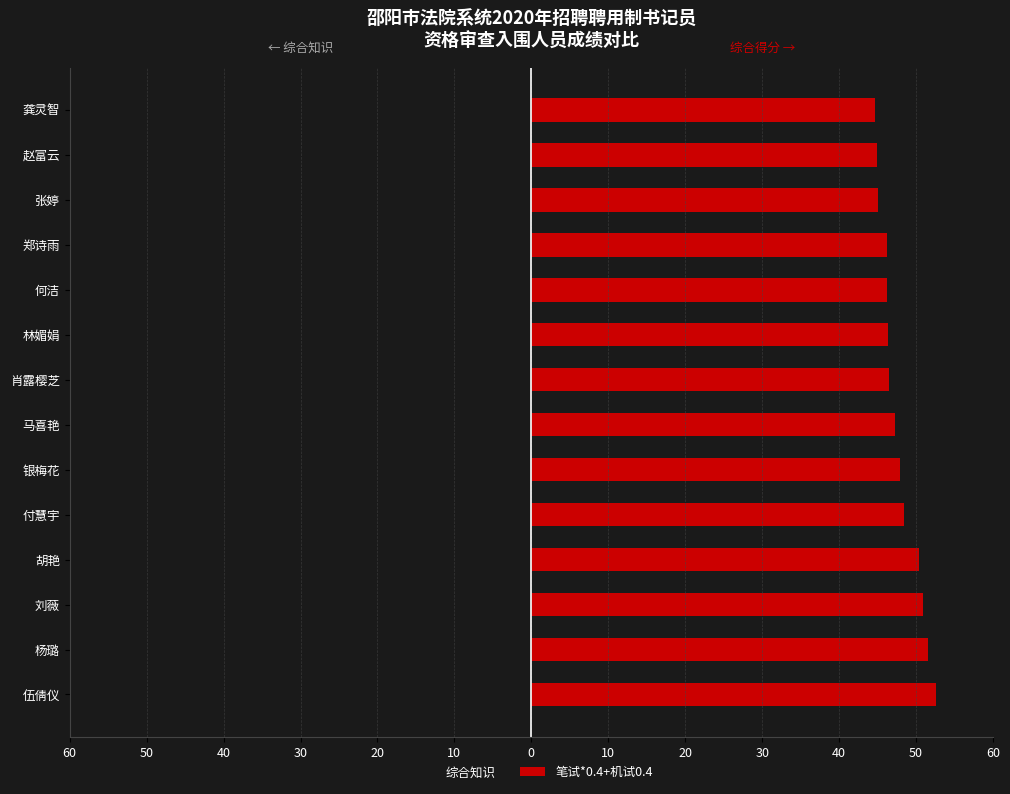

At 杨璐, list the series in order from smallest to largest.

综合知识, 笔试*0.4+机试0.4